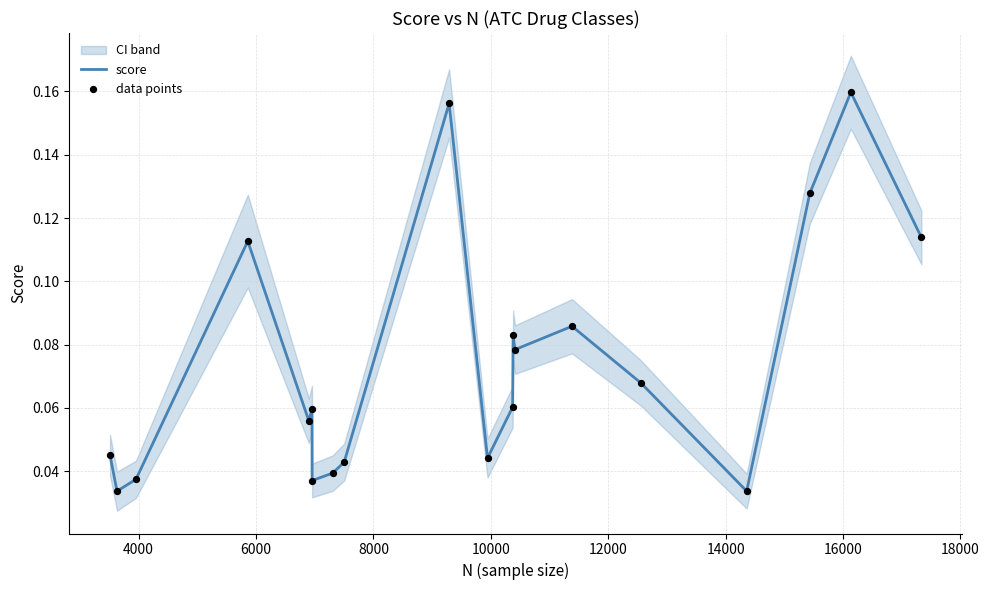

Which series reaches the maximum Y coordinate?

score